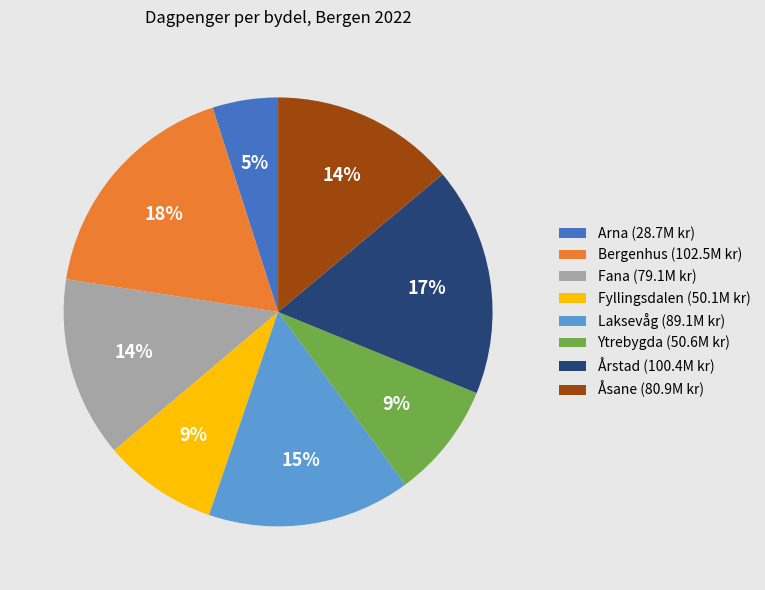

Approximately how many times larger is the value at Arna (28.7M kr) compared to Fyllingsdalen (50.1M kr)?

0.6